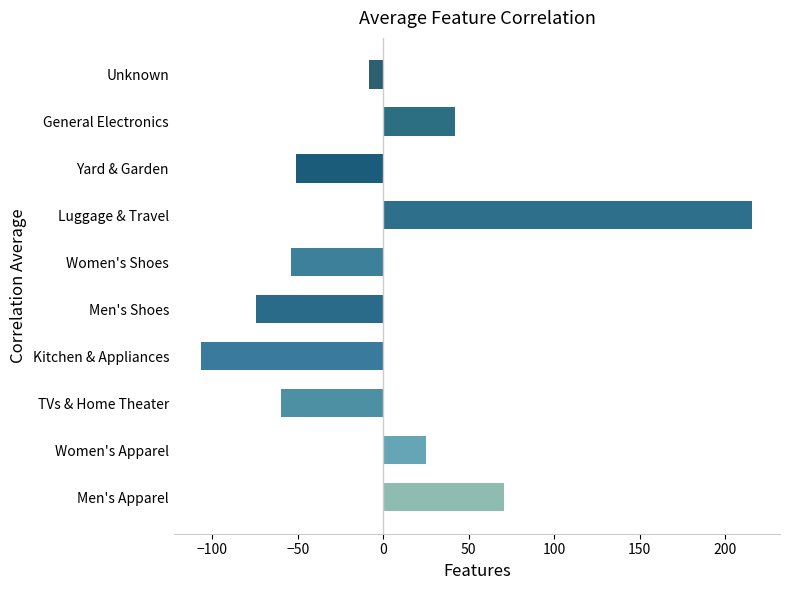

How many values are below zero?

6